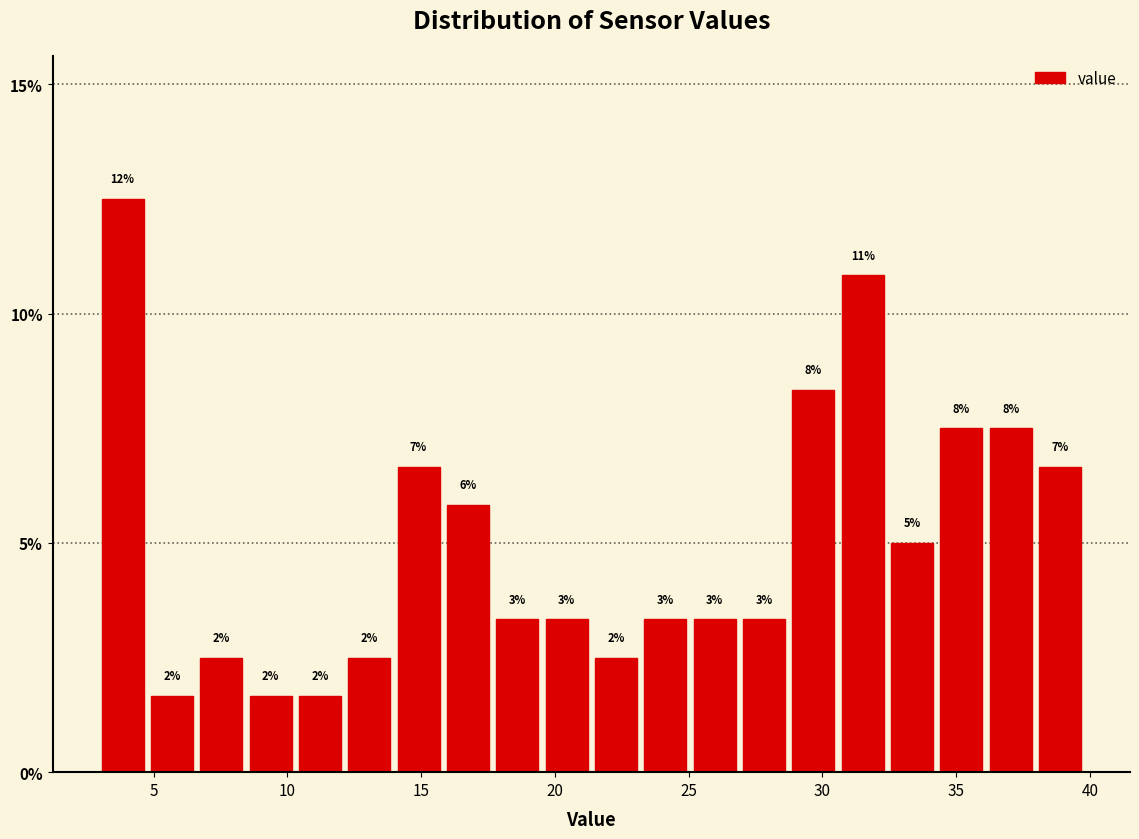

Read against the x-axis, roughly where is the centre of the tallest bar?

4.0